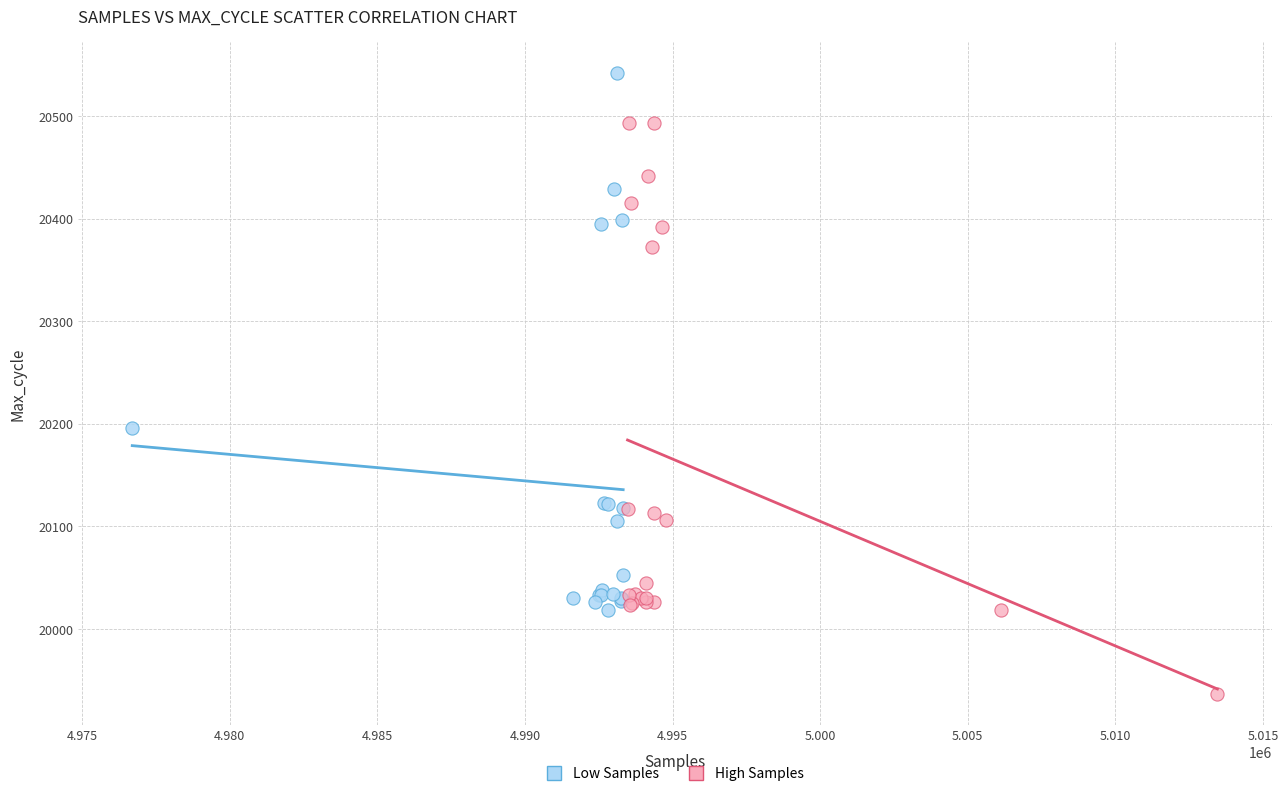

Which series reaches the minimum Y coordinate?

High Samples